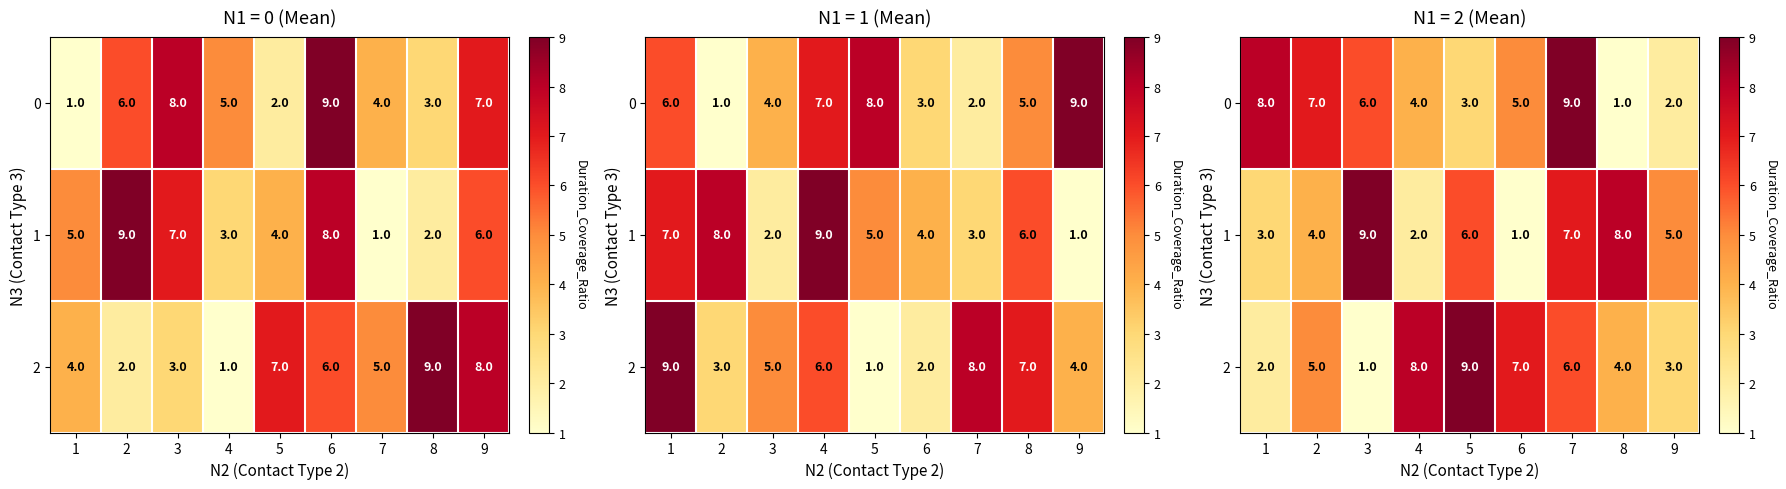

The 0 series shows 7 at 2. True or false?

True